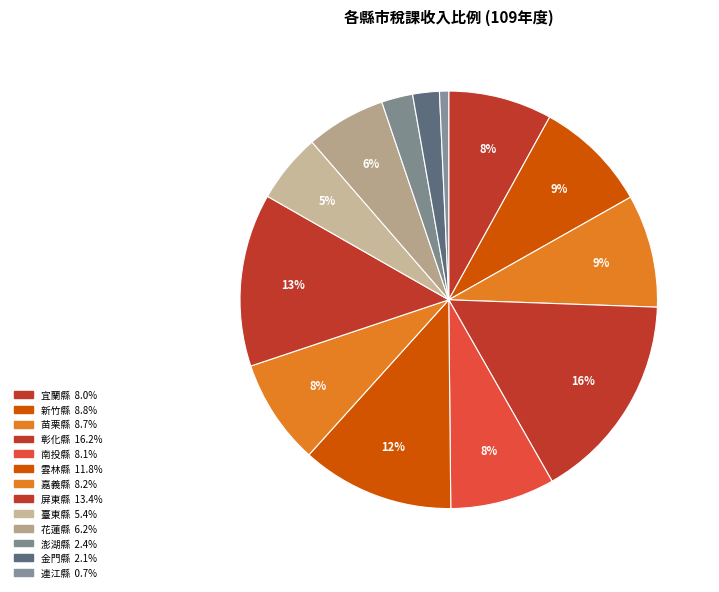

Does 南投縣 account for over 50% of the chart?

No